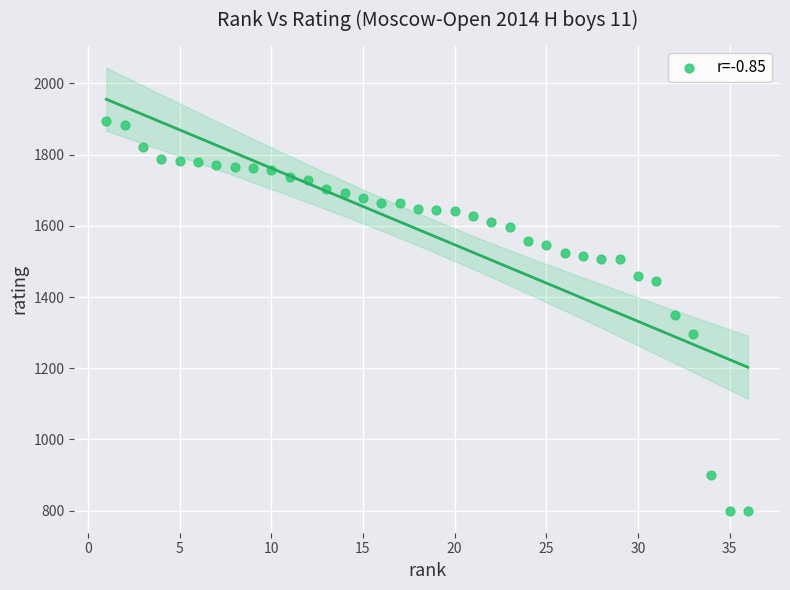

What is the range of Y values (max minus min)?

1094